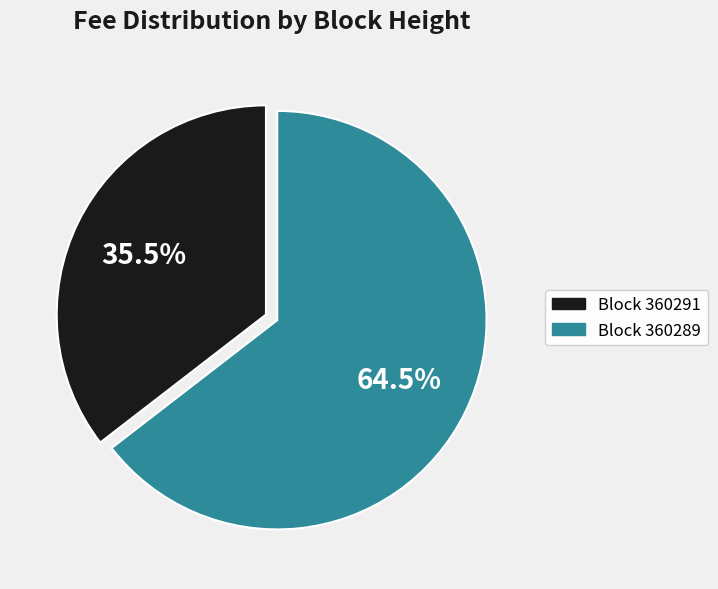

What is the total percentage of Block 360291 and Block 360289?

100.0%